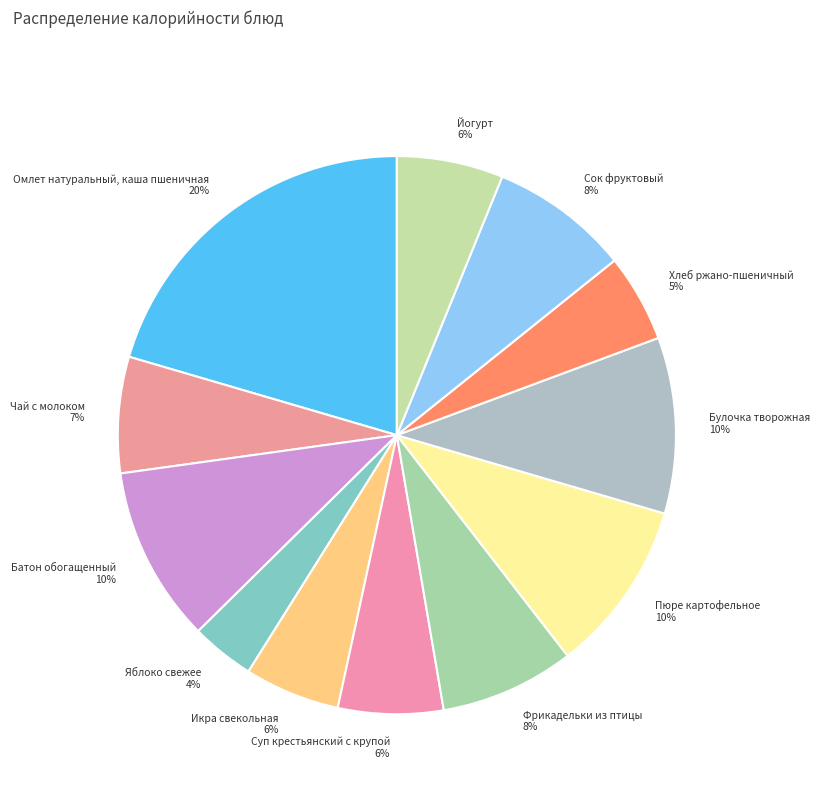

Which slice is the smallest?

Яблоко свежее